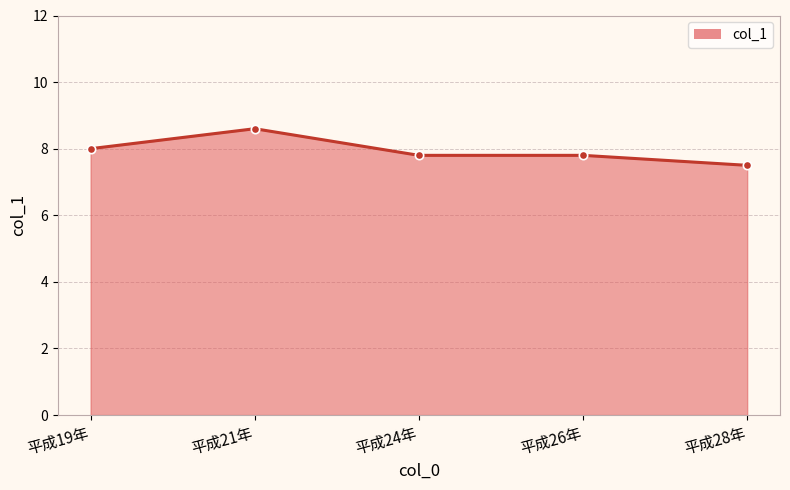

Reading right to left, transcribe all the data shown in this chart.

7.5	7.8	7.8	8.6	8.0